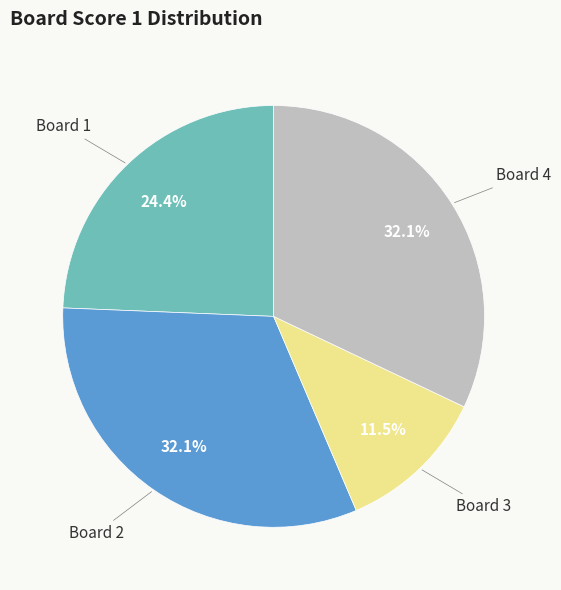

Does any single category account for the majority?

No